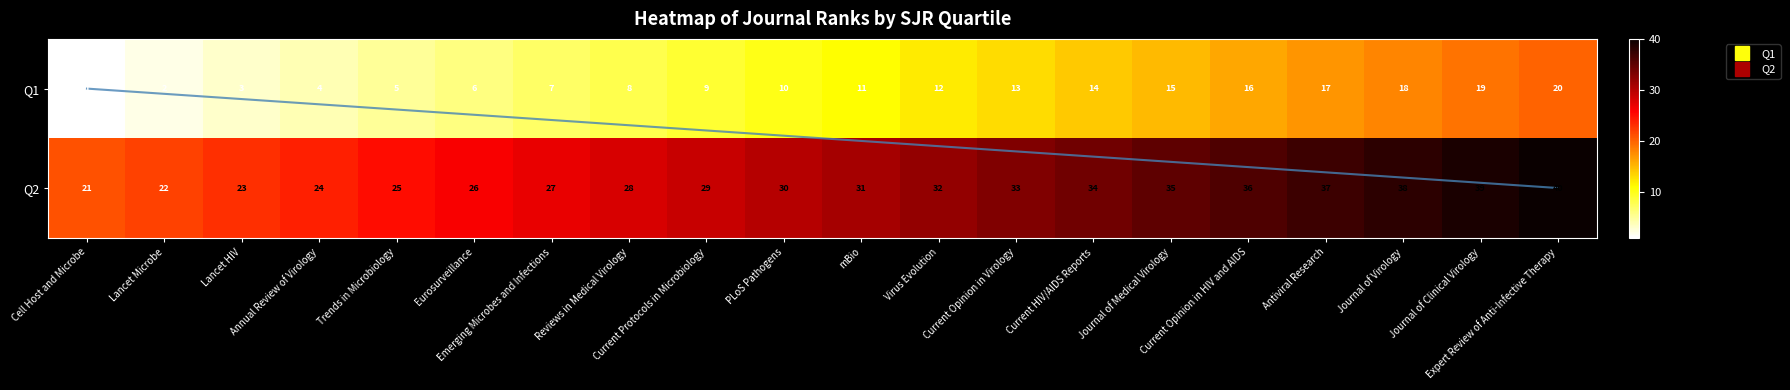

What is the sum of all Q1 values?

210